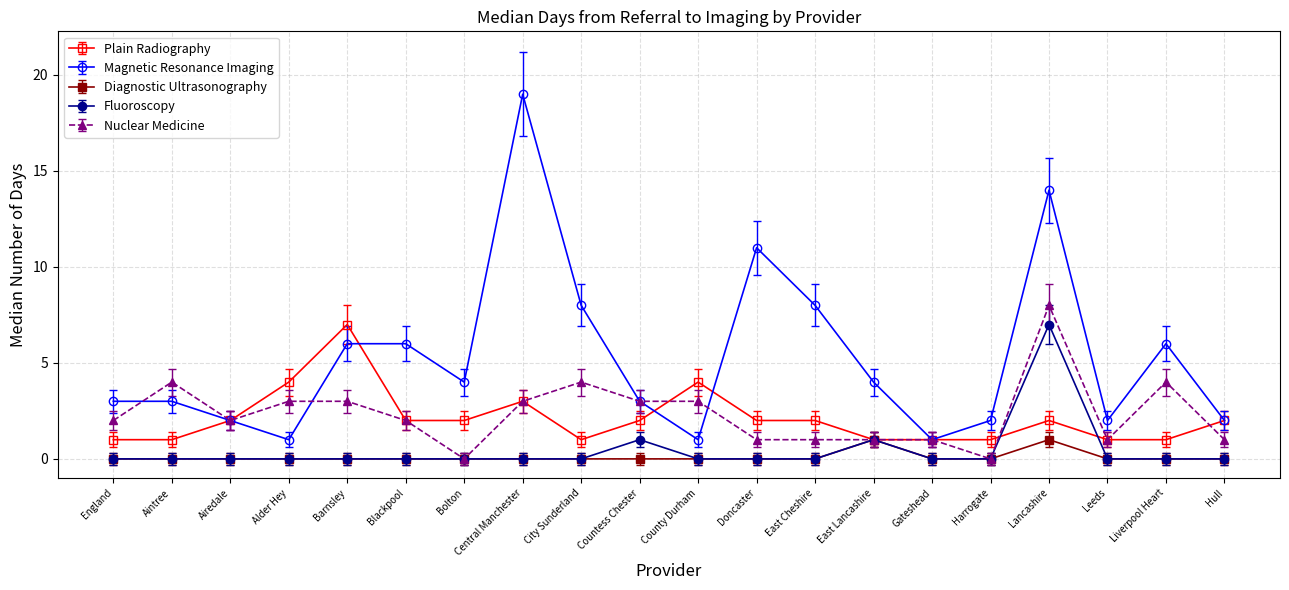

What is the sum of the Nuclear Medicine values at England and Barnsley?

5